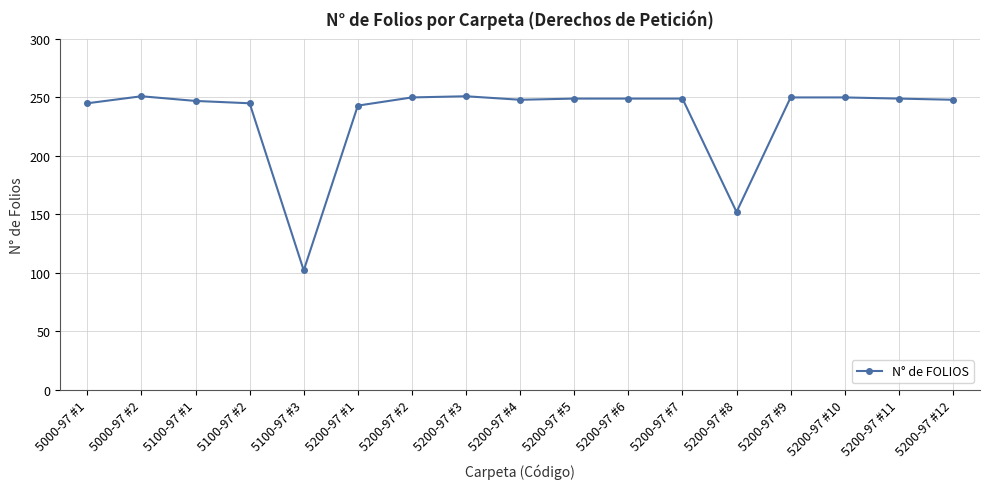

Does the chart display data point markers on the line(s)?

Yes